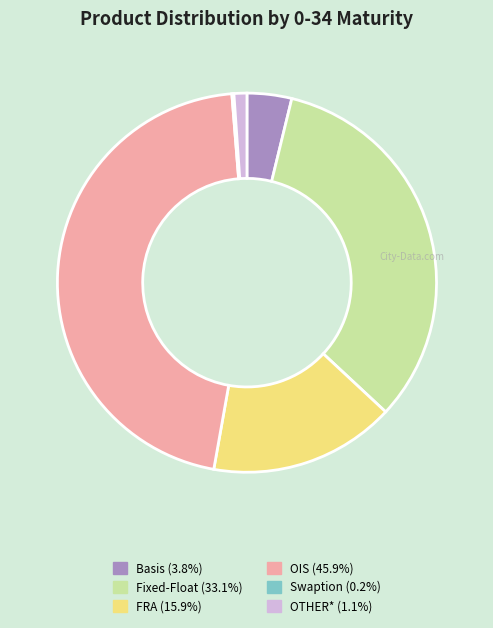

Which slice is the largest?

OIS